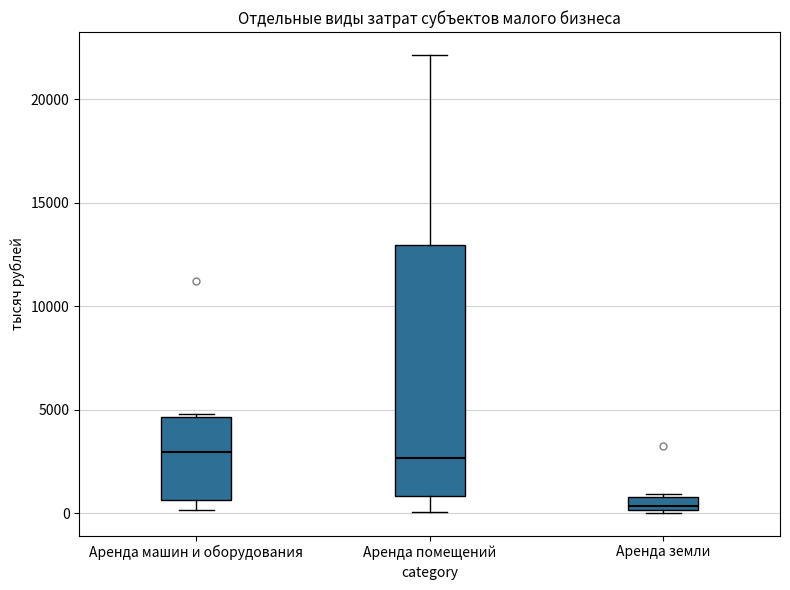

Where is the lower edge of the box for Аренда земли on the y-axis? The values are not printed on the chart, so give them approximately, as read against the axis.

0